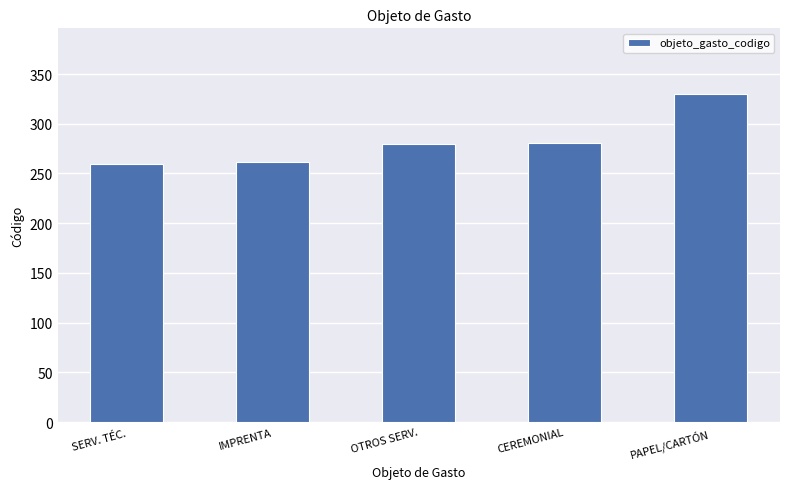

At which label is the value closest to 295?

CEREMONIAL